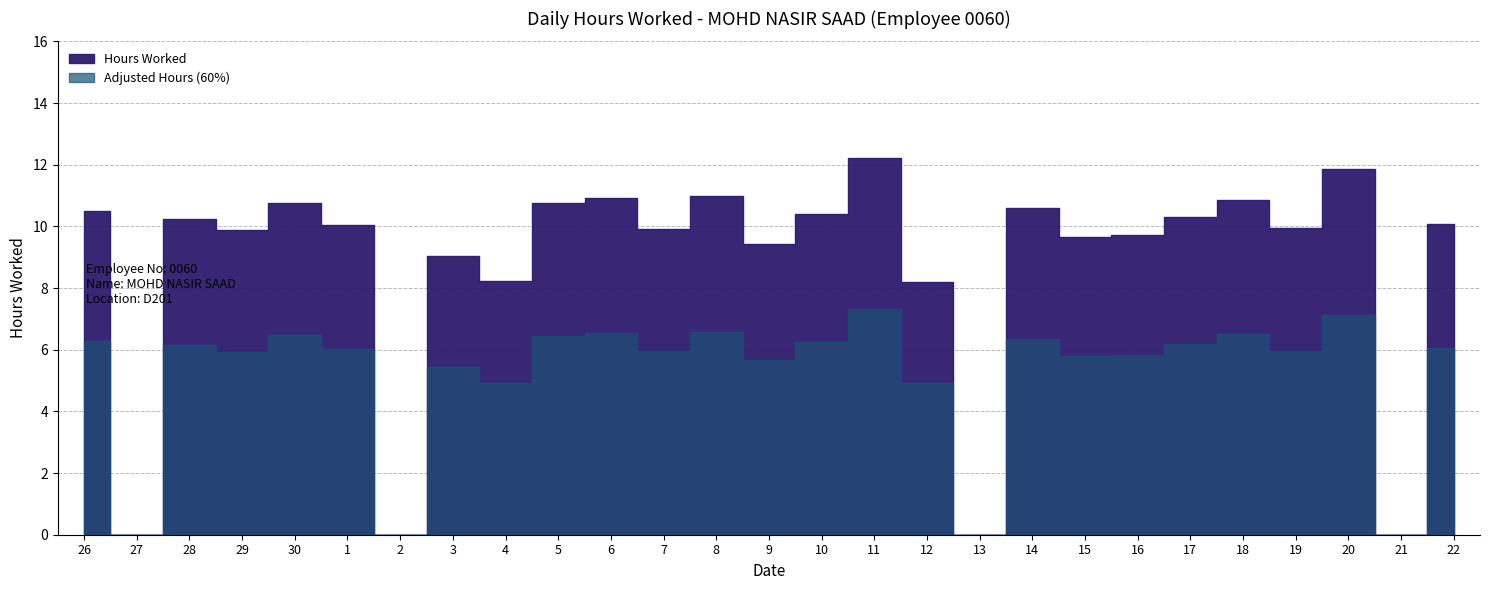

What is the difference between the second highest and minimum values?

11.9